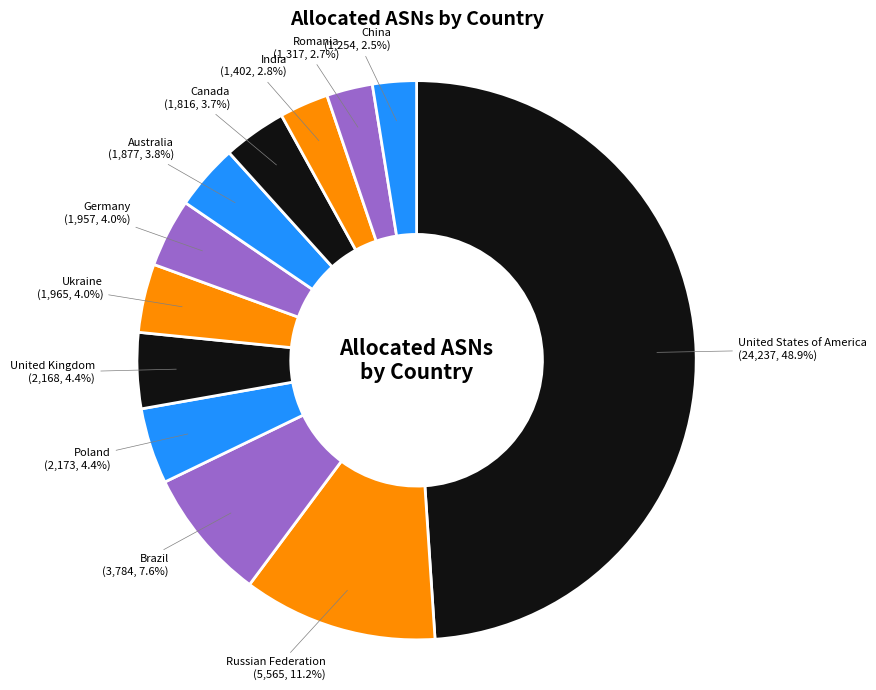

What is the largest slice in the pie chart?

United States of America